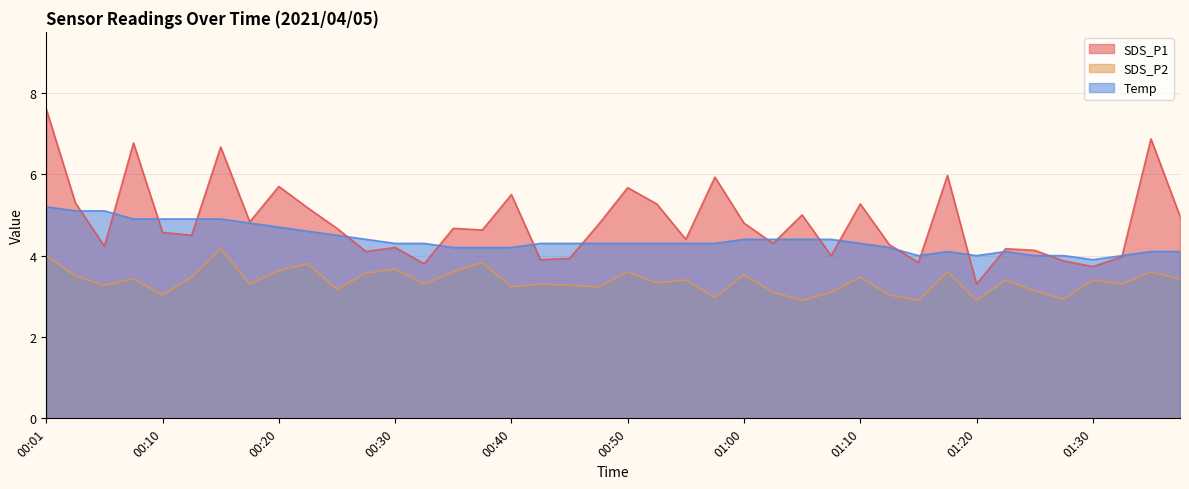

How many interior local valleys does the SDS_P1 series have?

13